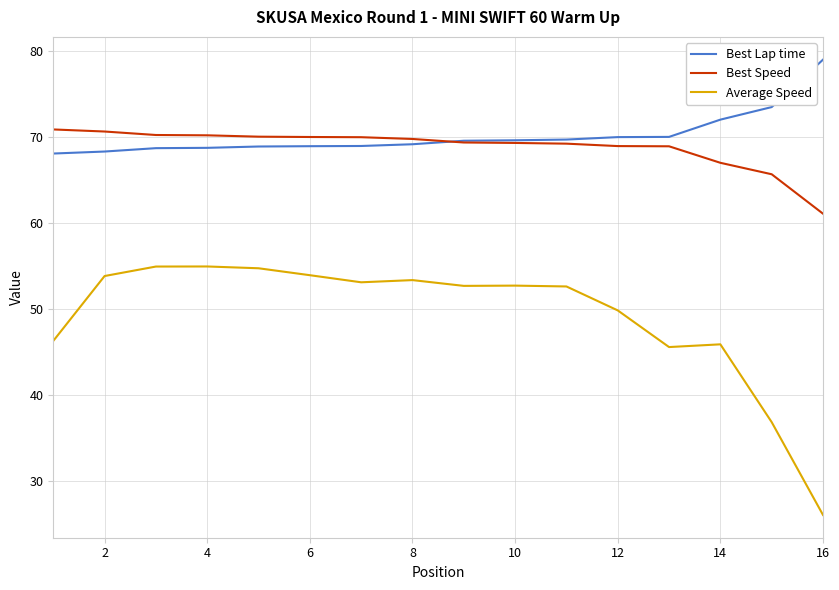

True or false: Average Speed and Best Speed cross at least once.

False